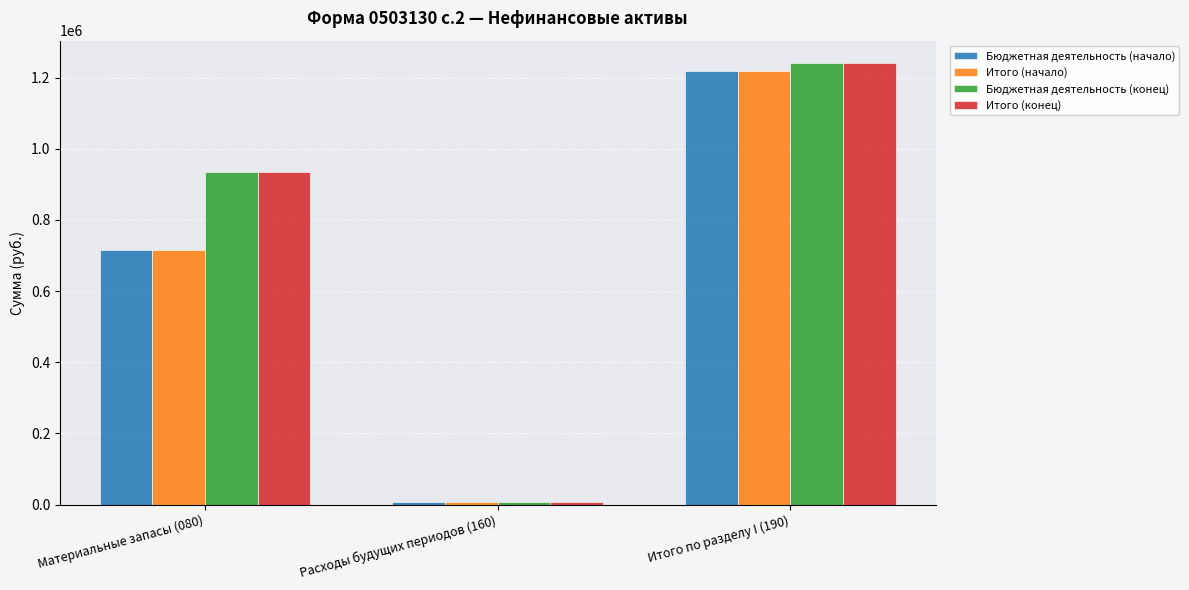

Are the bars horizontal?

No